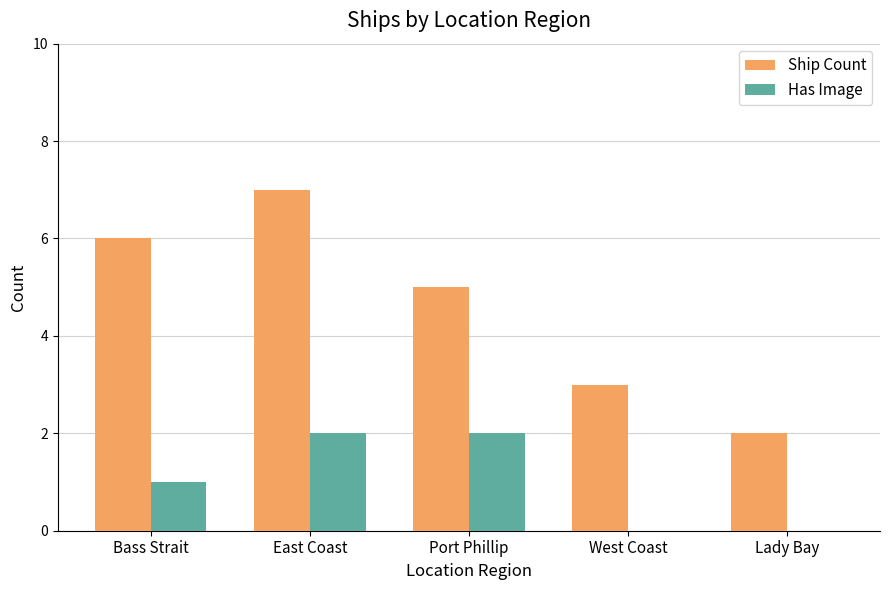

Which category has the highest value in the Ship Count series?

East Coast